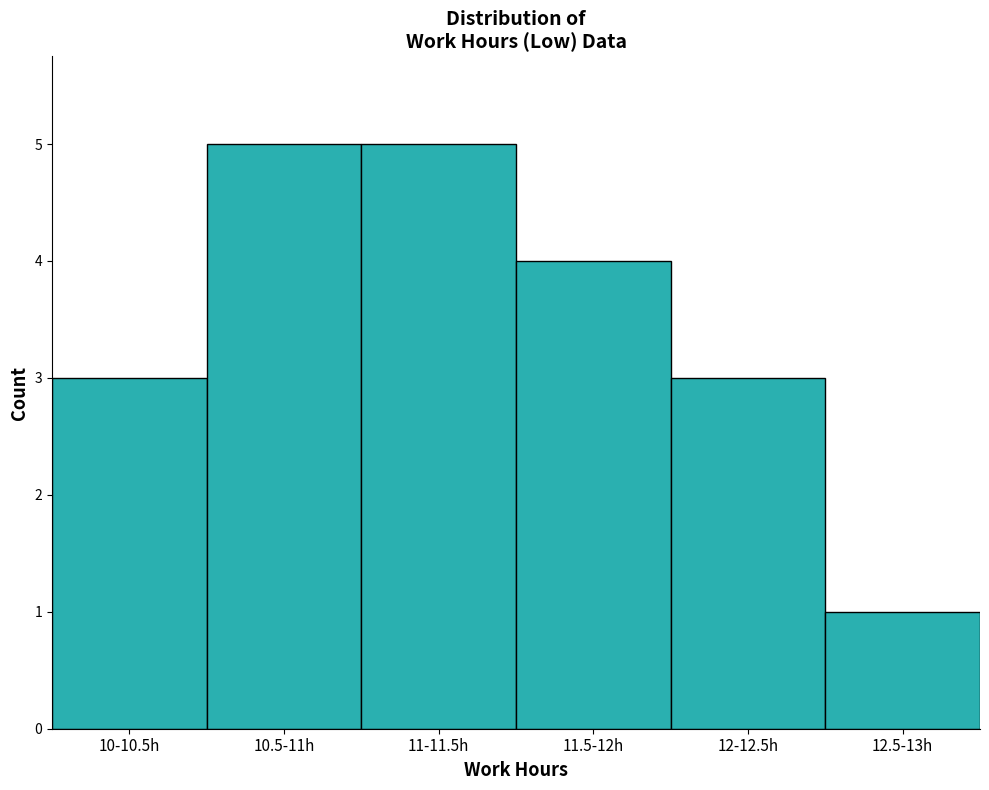

Reading left to right, list all the values displayed in this chart.

3	5	5	4	3	1